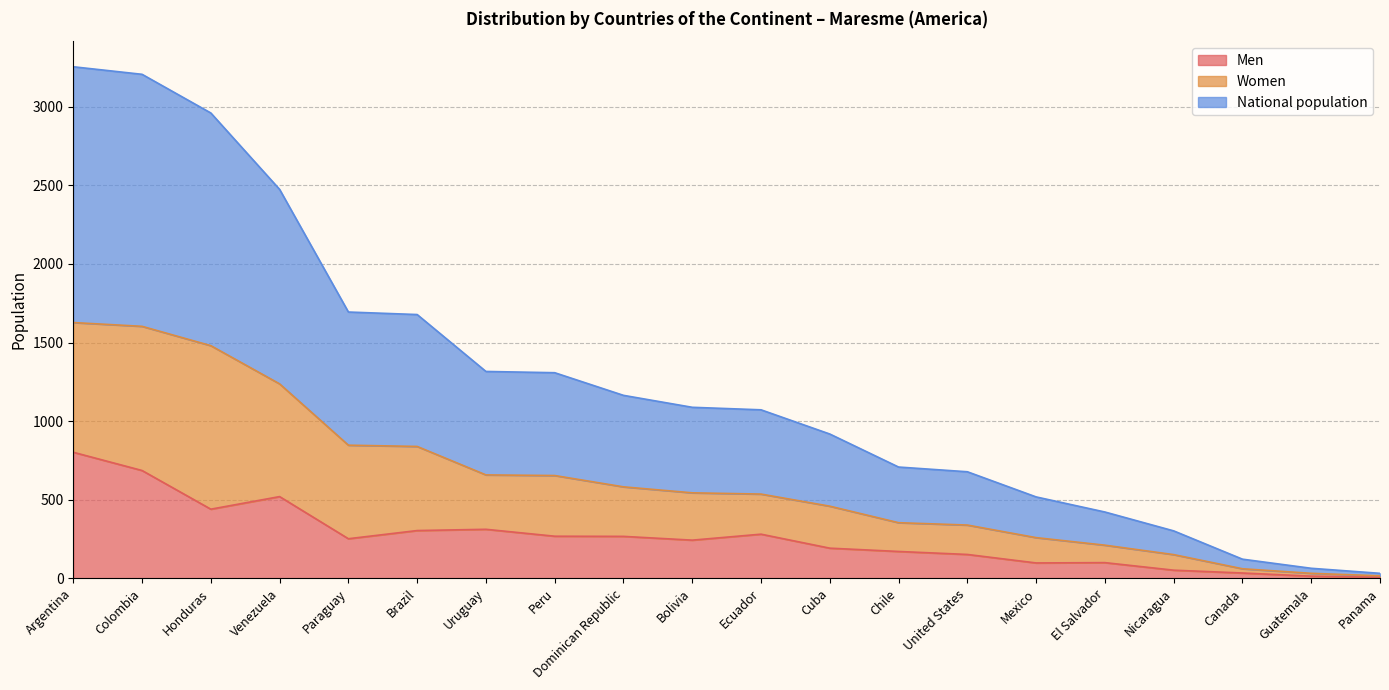

What are all the series names shown in the legend?

Men, Women, National population